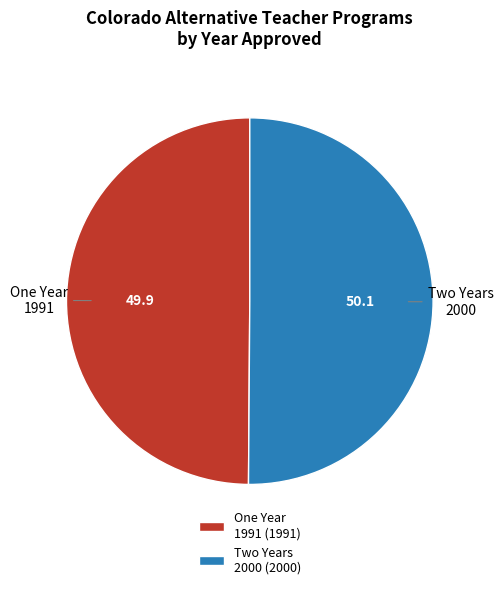

Is it true that One Year 1991 (1991) is 50% of the pie?

True